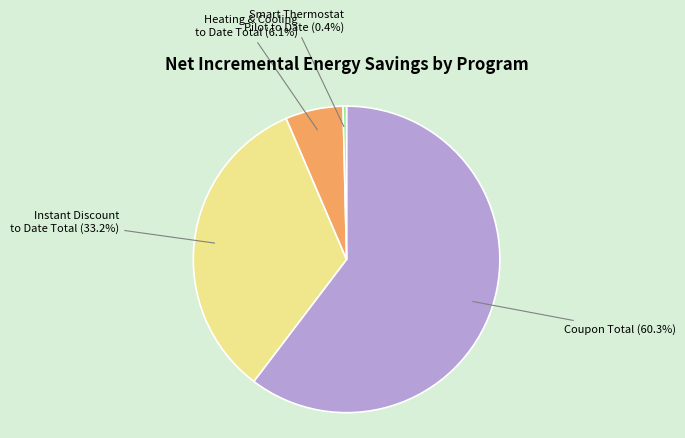

Is there any slice that represents more than half of the pie?

Yes